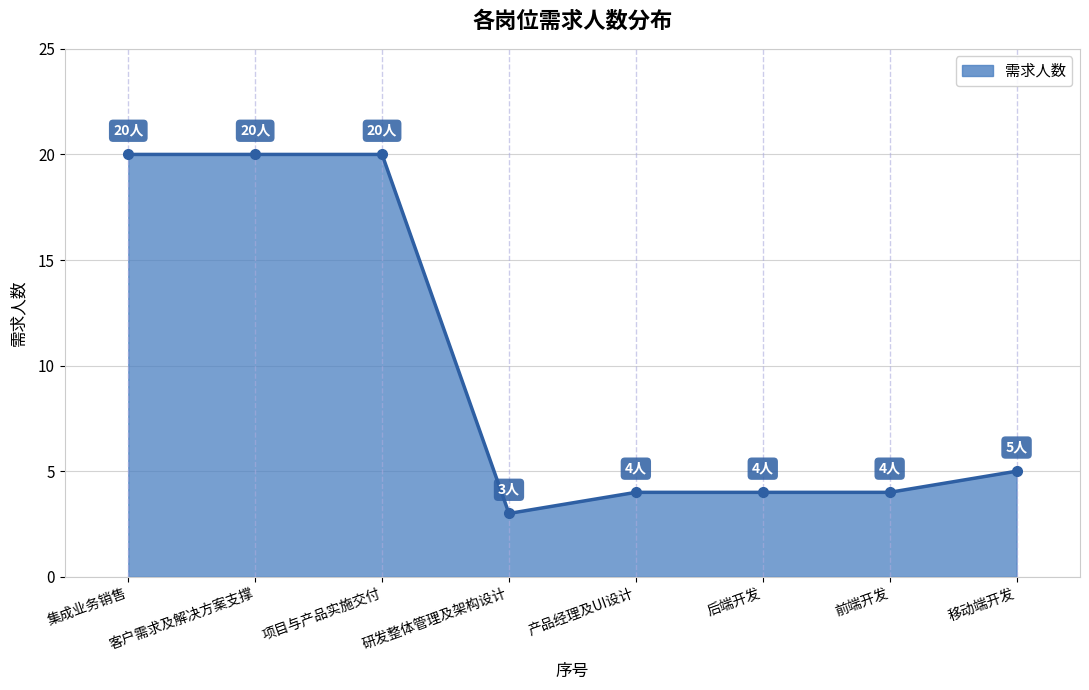

At which label is the value closest to 11?

移动端开发